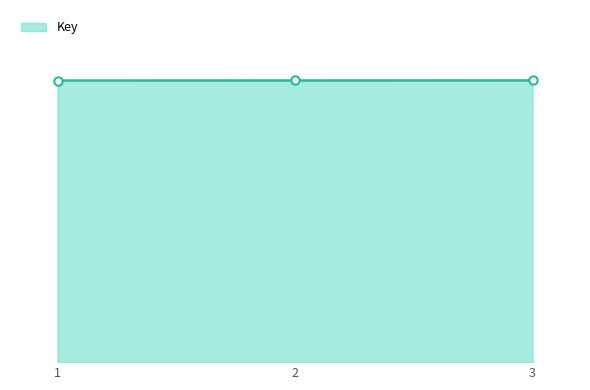

Which label corresponds to the largest value in the chart?

3